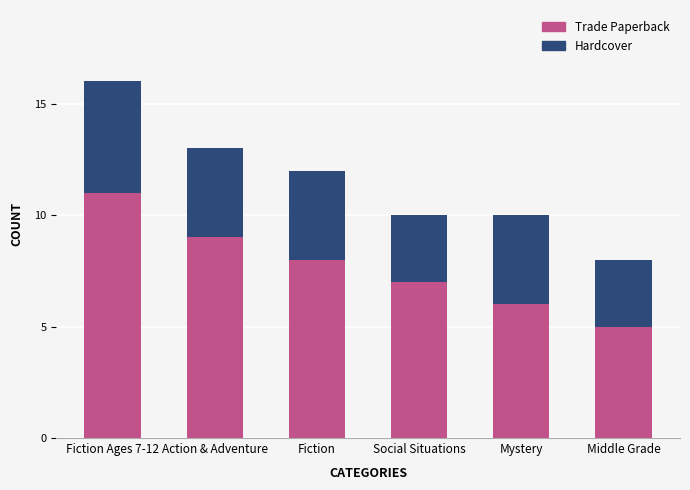

Does the chart contain stacked bars?

Yes